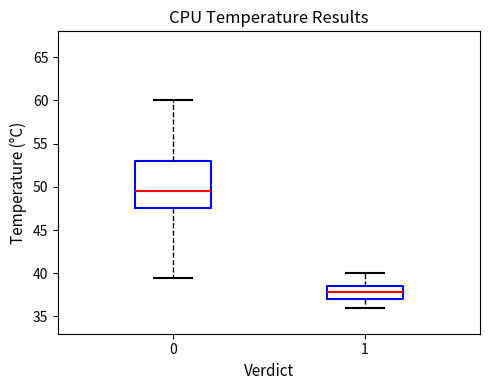

Reading left to right, transcribe this box plot: for each box, give where its median line is, the range the box spans, and where its two whiskers end, as read against the y-axis. The values are not printed on the chart, so give them approximately, as read against the axis.

0: median 49.5, box 47.5 to 53.0, whiskers 39.5 to 60.0
1: median 38.0, box 37.0 to 38.5, whiskers 36.0 to 40.0